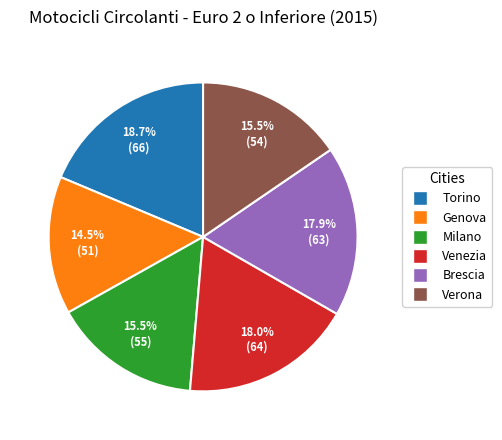

To the nearest percent, what is the average slice percentage?

17%